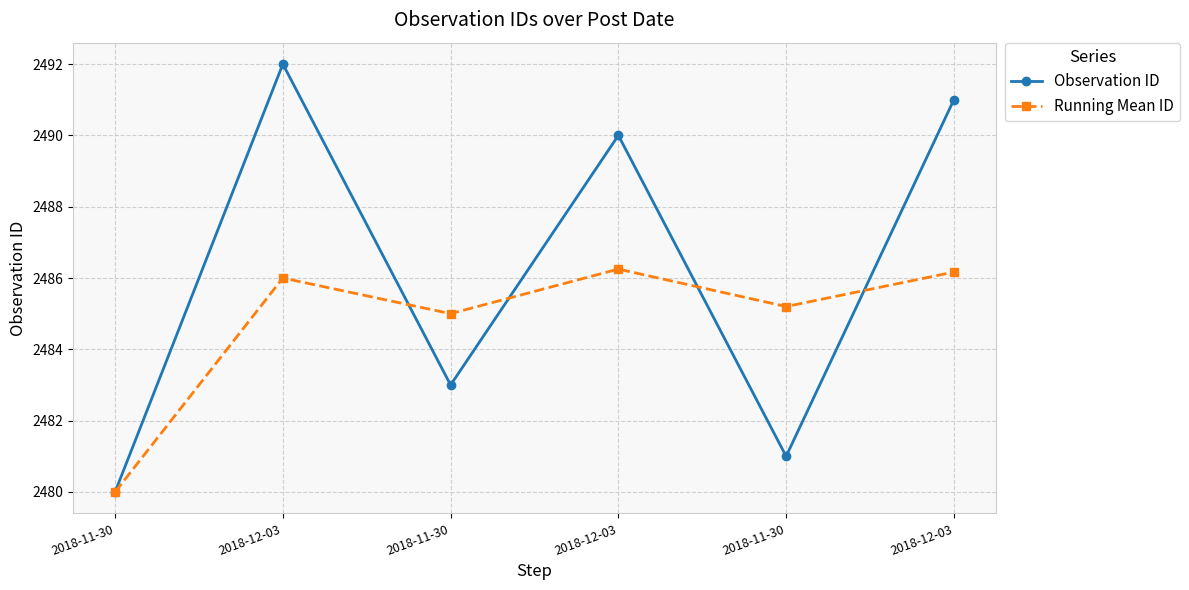

At 2018-12-03, list the series in order from largest to smallest.

Observation ID, Running Mean ID